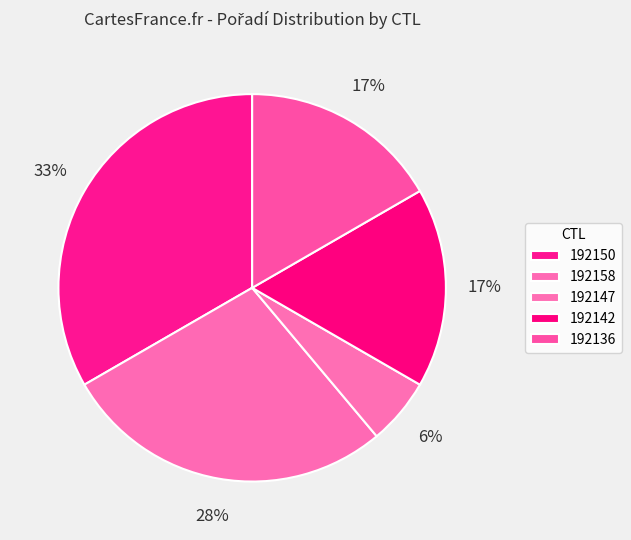

Rank the categories by value from lowest to highest.

192147, 192142, 192136, 192158, 192150